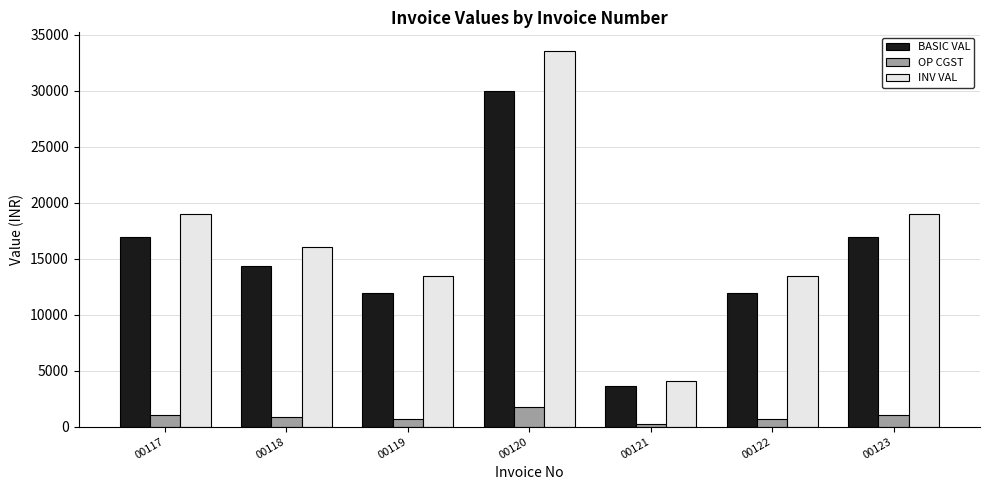

Rank the series by their maximum value, from highest to lowest.

INV VAL, BASIC VAL, OP CGST